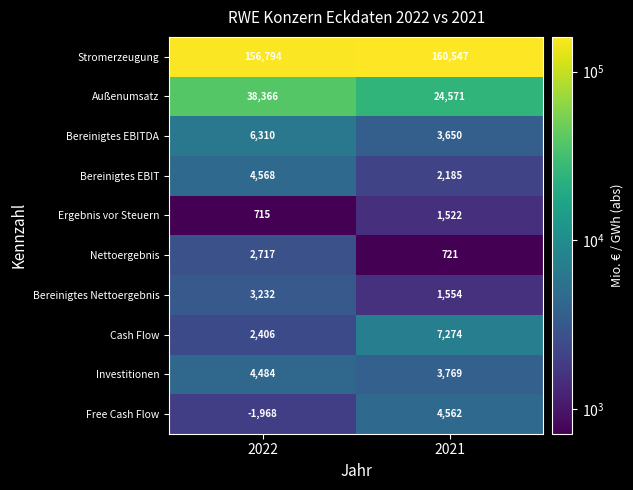

Reading left to right, transcribe all the data shown in this chart.

Stromerzeugung: 2022=156794	2021=160547
Außenumsatz: 2022=38366	2021=24571
Bereinigtes EBITDA: 2022=6310	2021=3650
Bereinigtes EBIT: 2022=4568	2021=2185
Ergebnis vor Steuern: 2022=715	2021=1522
Nettoergebnis: 2022=2717	2021=721
Bereinigtes Nettoergebnis: 2022=3232	2021=1554
Cash Flow: 2022=2406	2021=7274
Investitionen: 2022=4484	2021=3769
Free Cash Flow: 2022=-1968	2021=4562